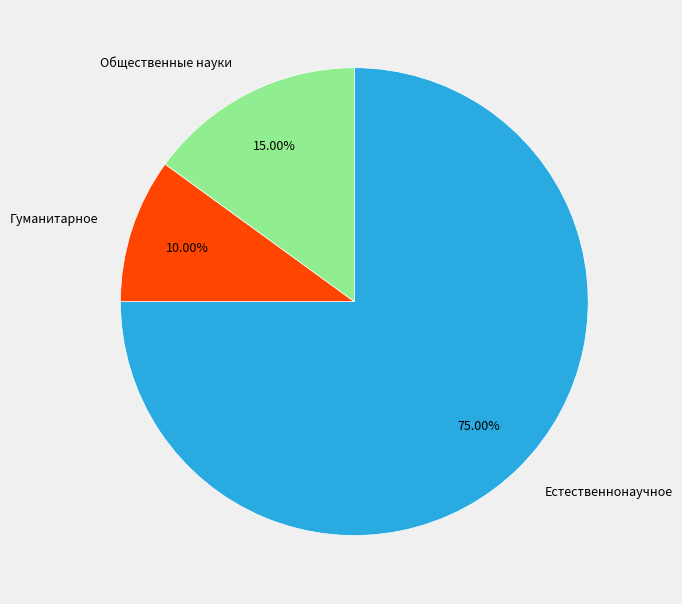

What percentage is NOT represented by Общественные науки?

85.0%